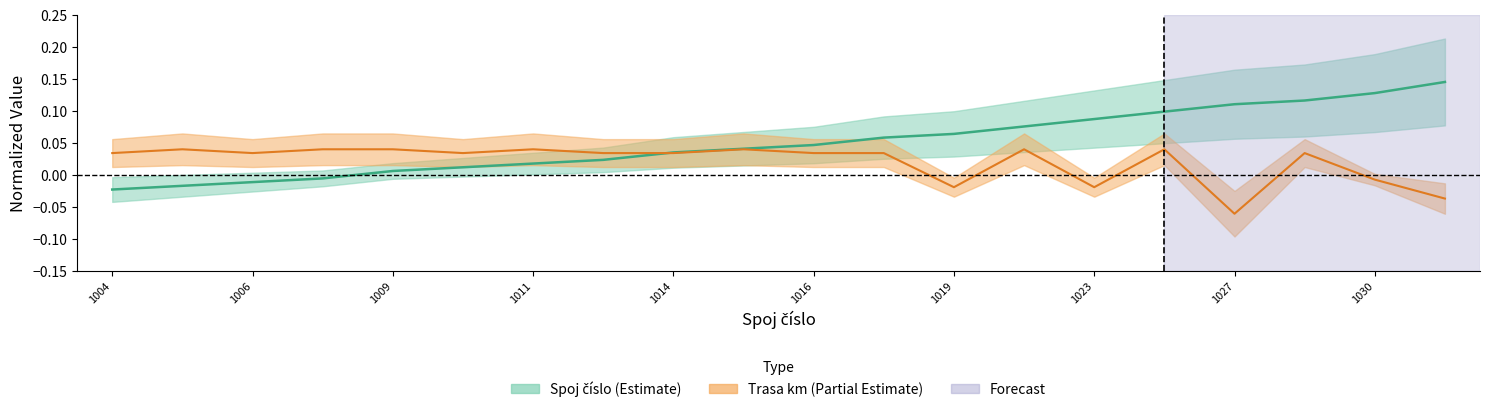

Which series changed the most between 1011 and 1028?

spoj_cislo